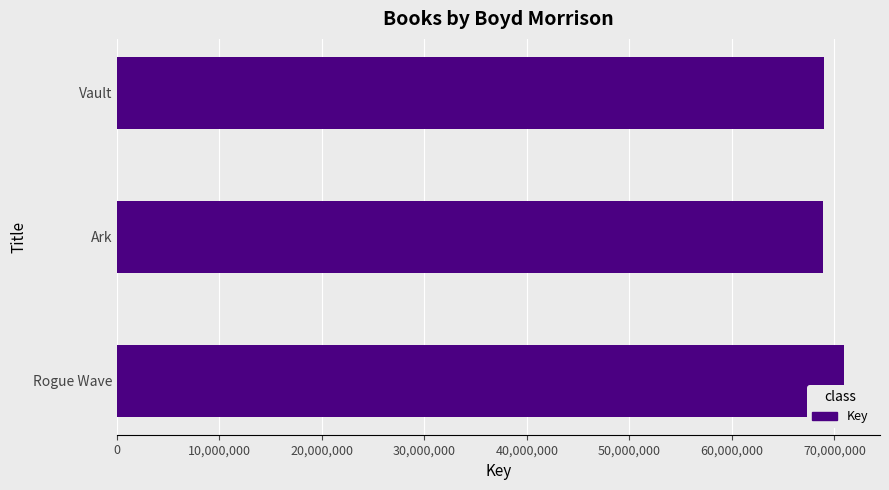

Between Ark and Rogue Wave, which is larger?

Rogue Wave